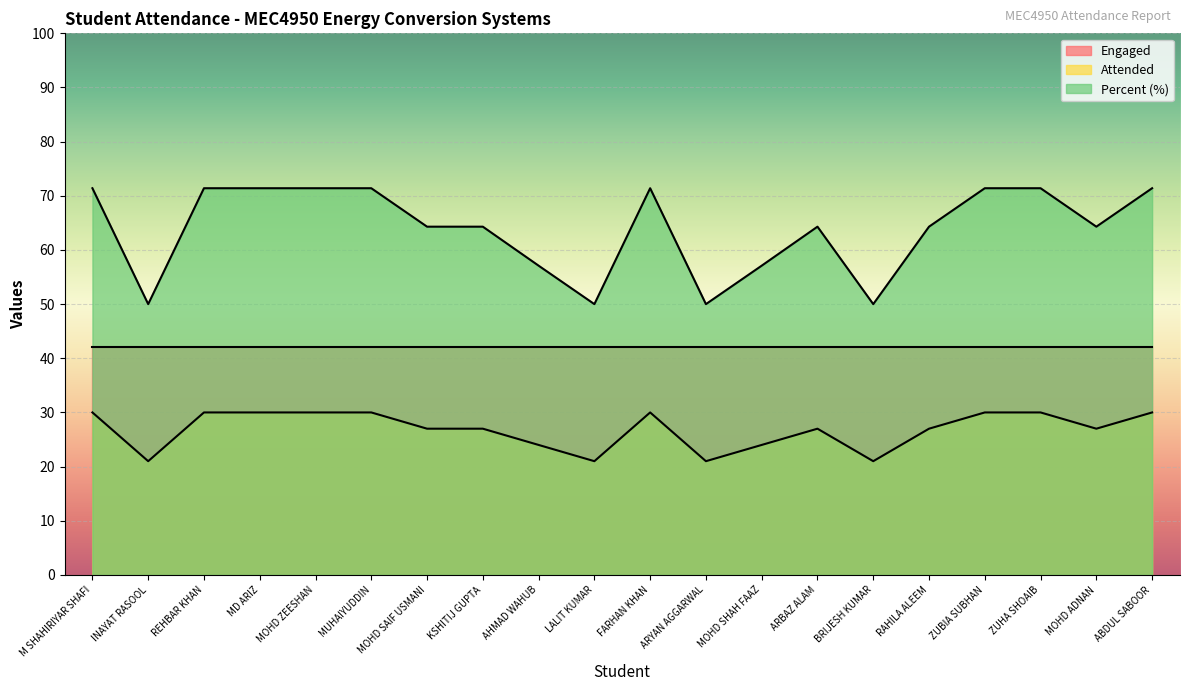

True or false: Percent and Attended intersect in this chart.

False